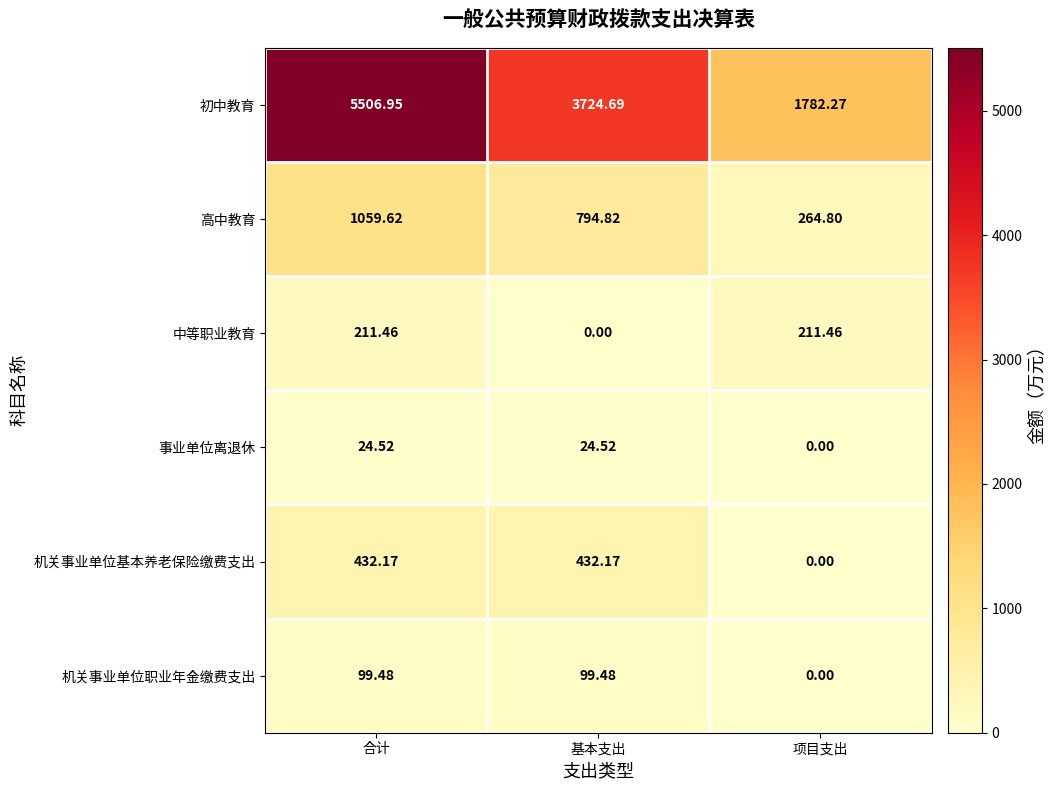

Is the value of 高中教育 at 基本支出 greater than the value of 机关事业单位基本养老保险缴费支出 at 基本支出?

Yes